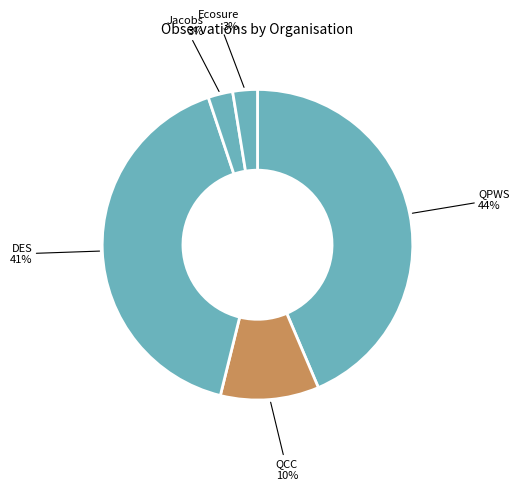

To the nearest percent, what portion does Ecosure represent?

3%